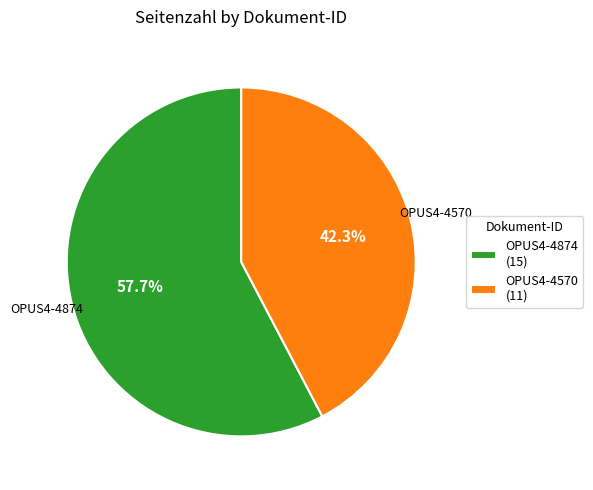

The OPUS4-4874 slice represents 58% of the pie. True or false?

True